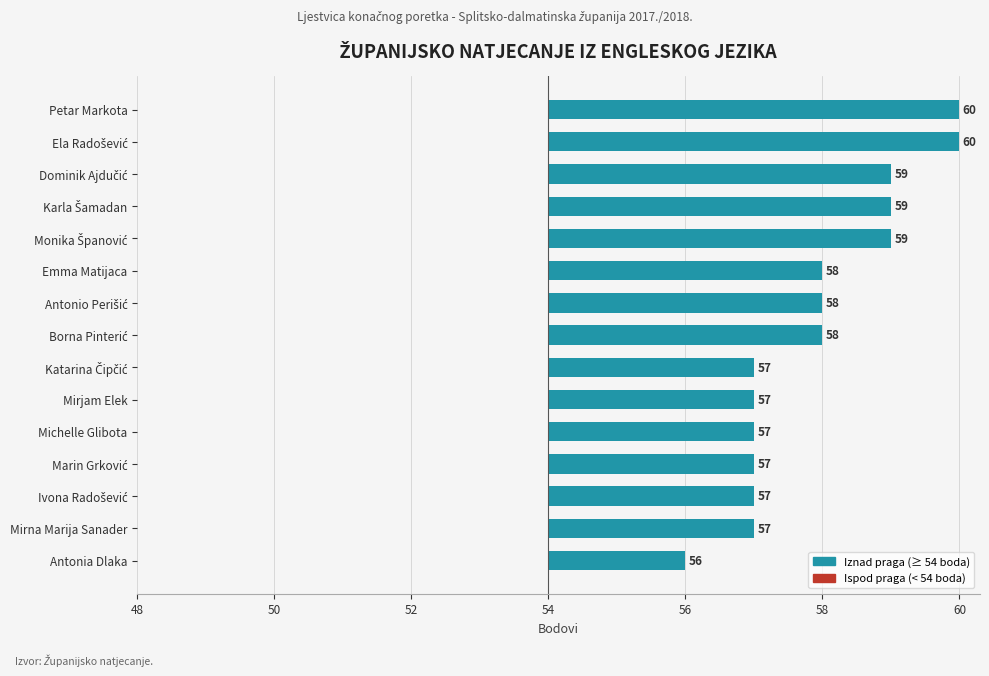

Does the chart contain any negative values?

No